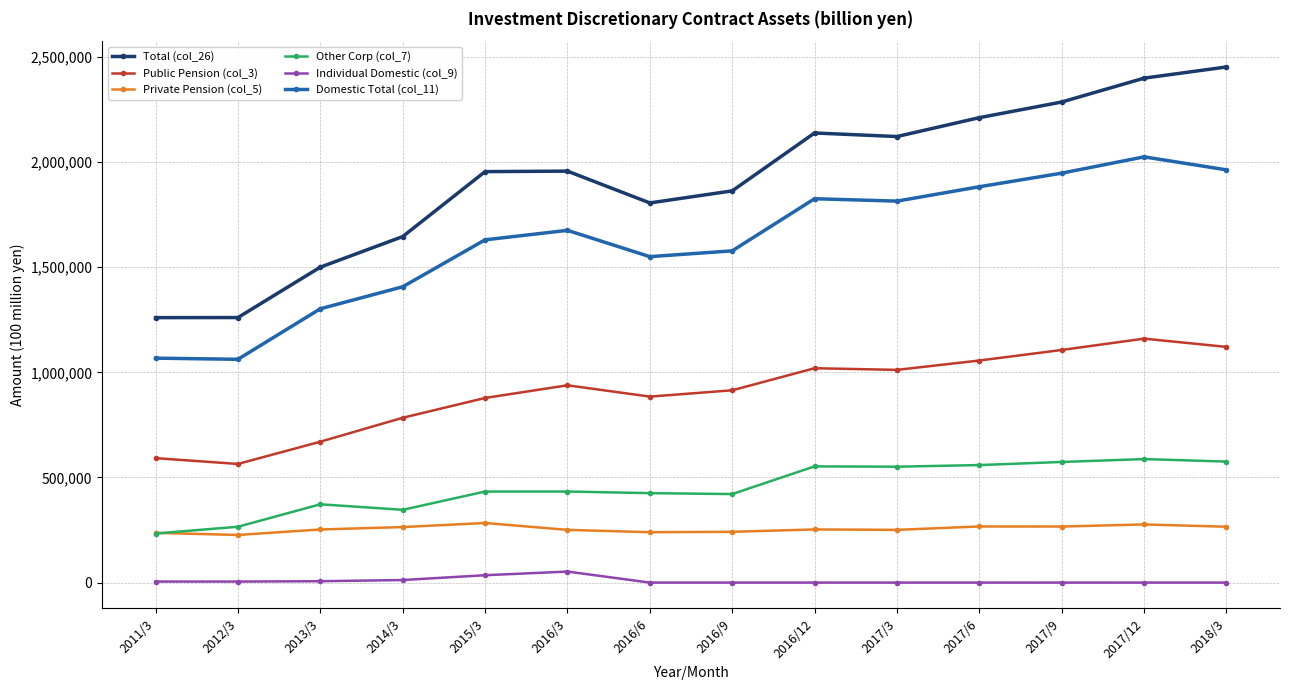

Between 2011/3 and 2016/6, which series saw the biggest shift?

Total (col_26)